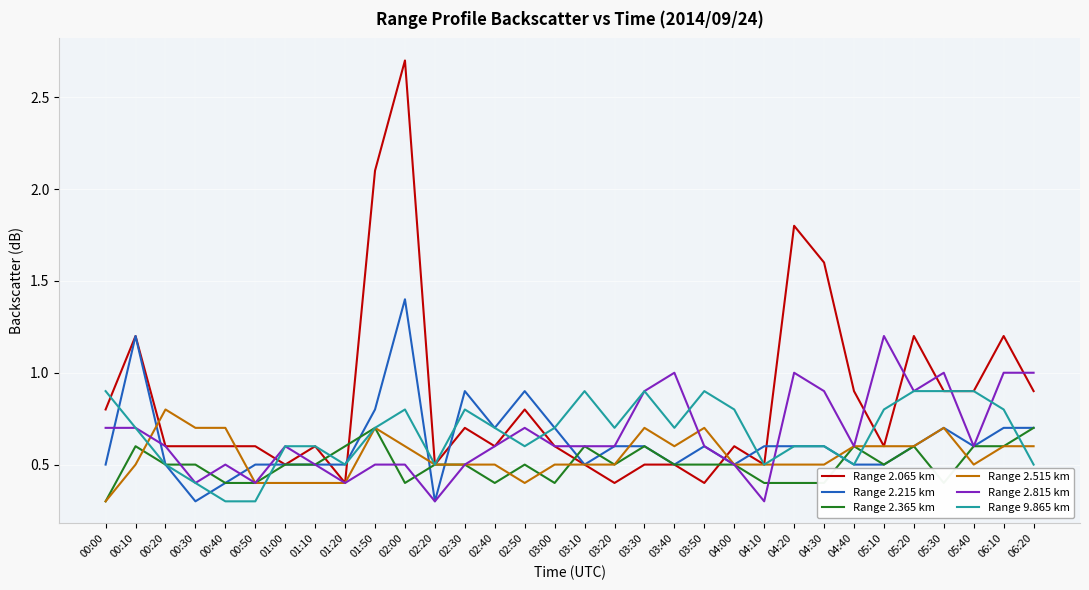

Read the Range 2.215 km value at 04:30.

0.6